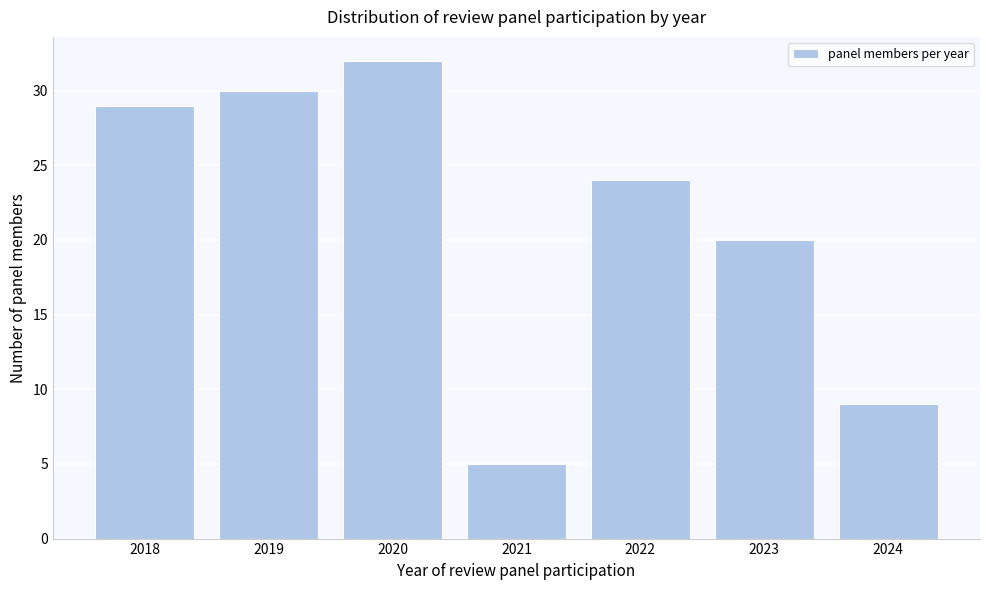

Reading left to right, extract all data points from this chart.

2018=29	2019=30	2020=32	2021=5	2022=24	2023=20	2024=9